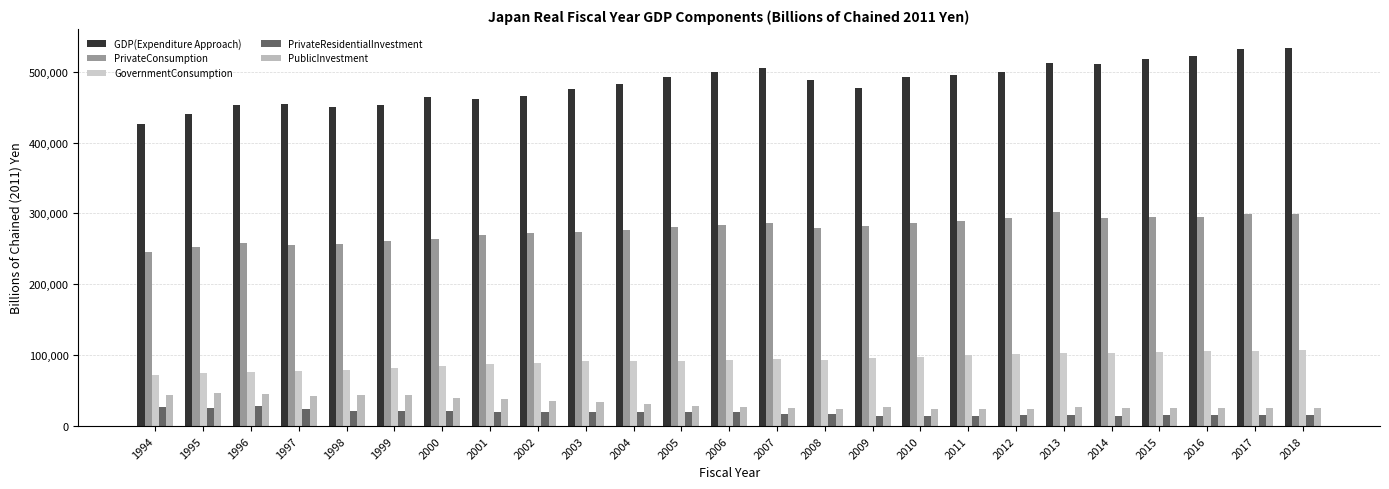

How many groups of bars are there?

25